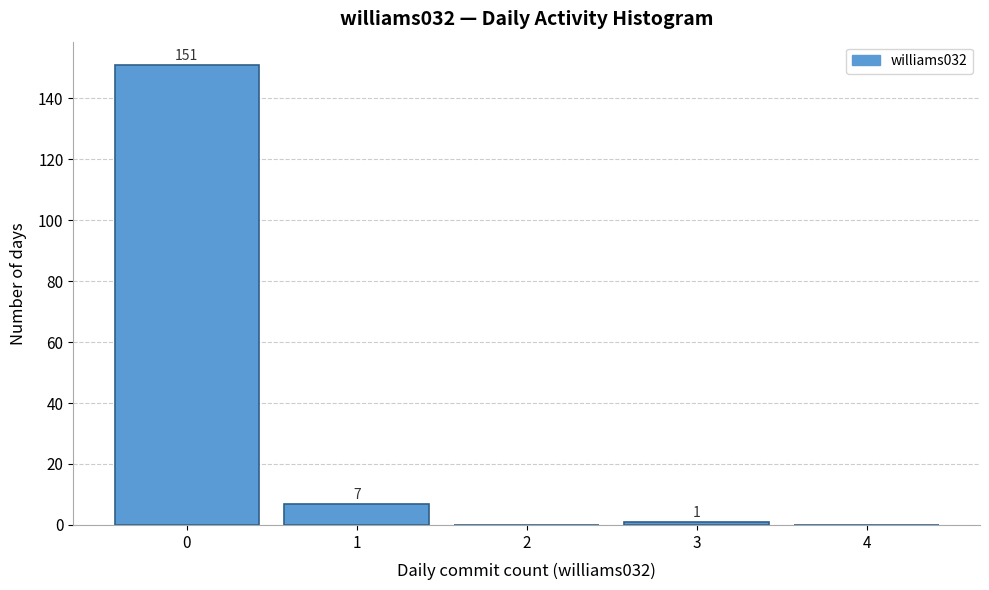

Reading right to left, extract all data points from this chart.

4=0	3=1	2=0	1=7	0=151